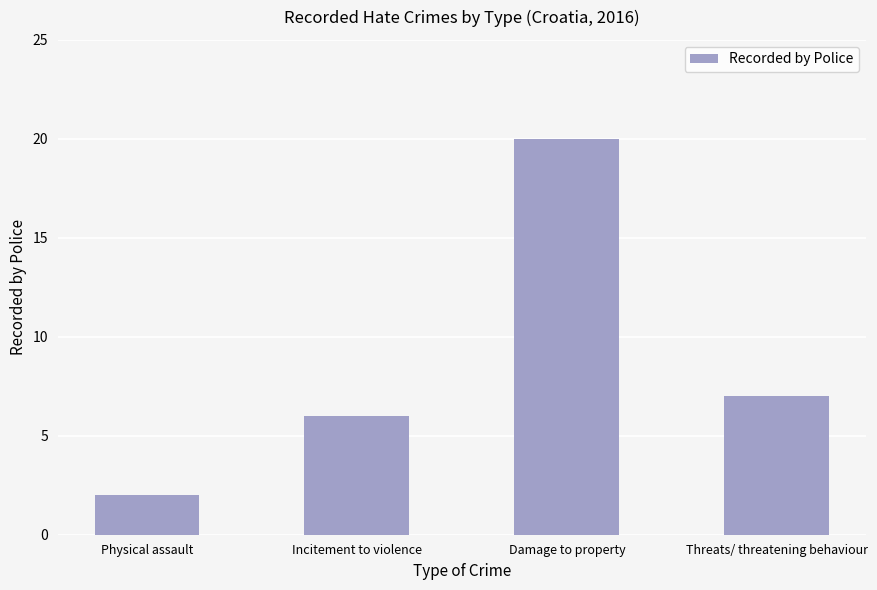

Is it true that the value at Physical assault is 2?

True